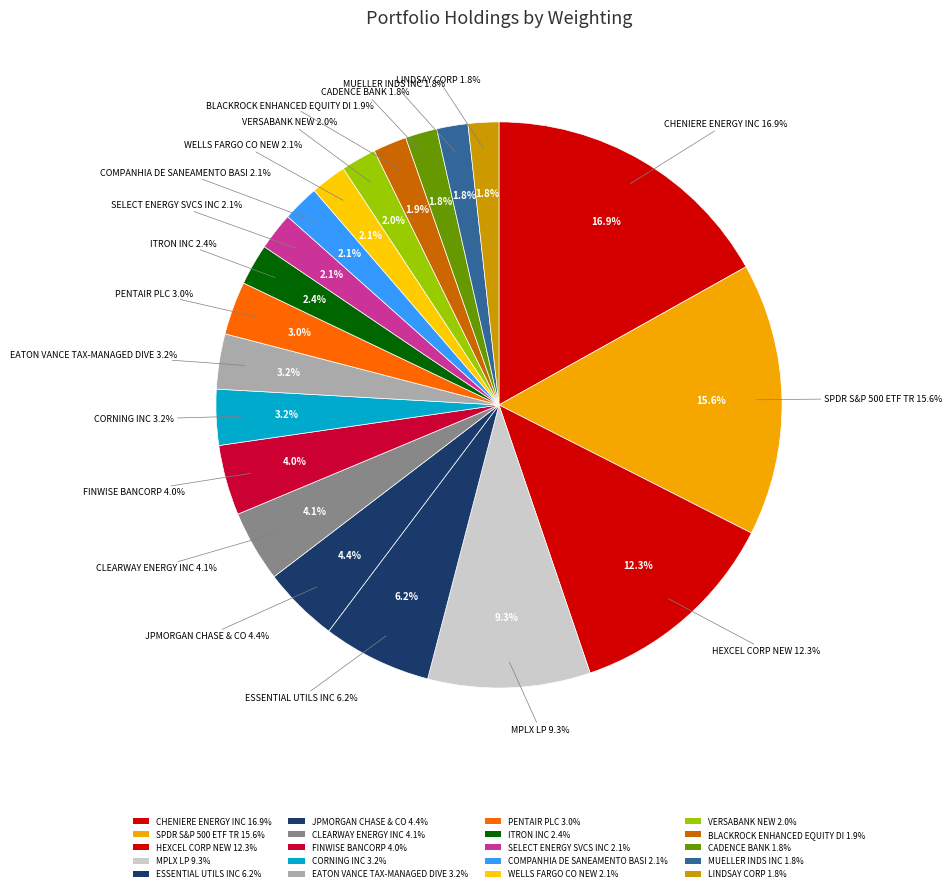

Combined, do BLACKROCK ENHANCED EQUITY DI and PENTAIR PLC account for over 50%?

No